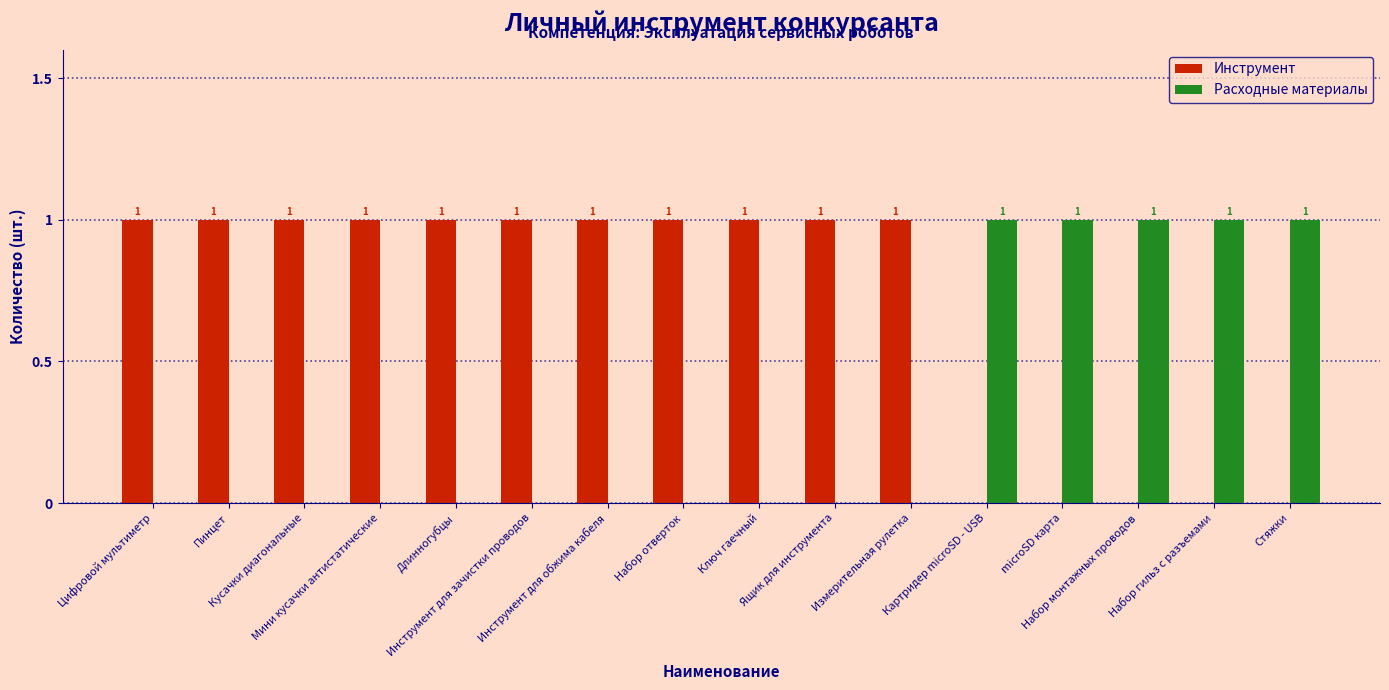

Count the Инструмент values in the range 0 to 1.

16